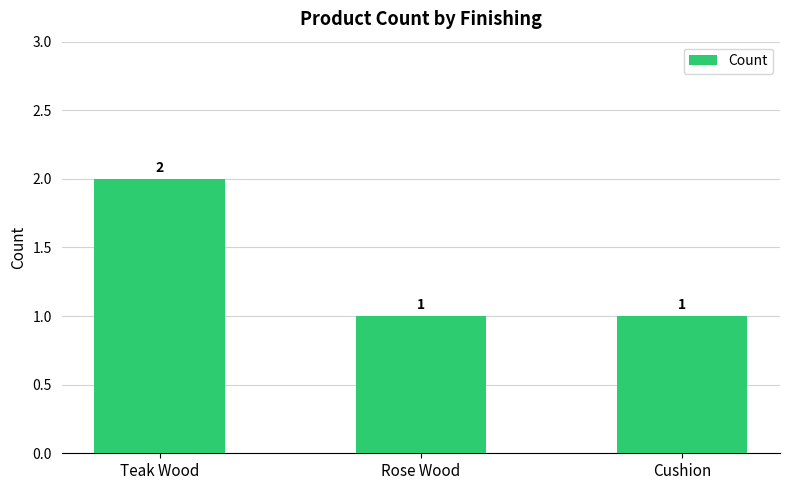

True or false: the data shows 1 at Rose Wood.

True